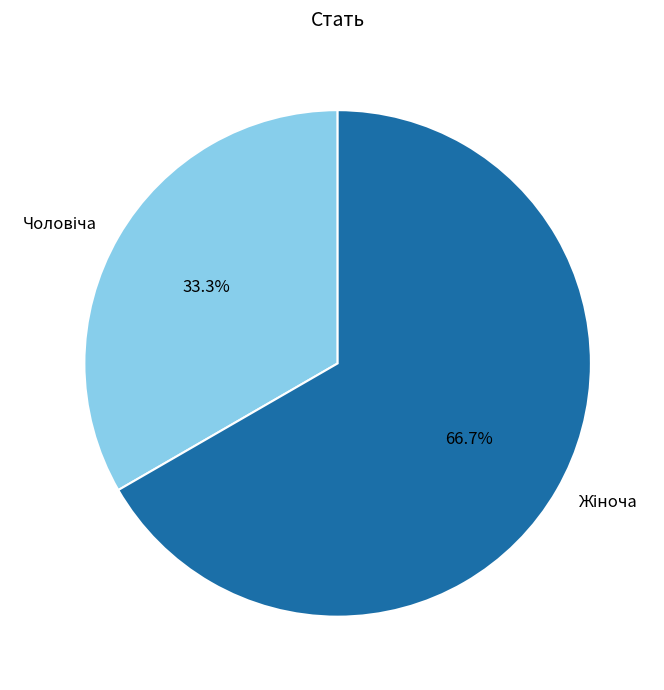

To the nearest percent, what percentage of the pie is Жіноча?

67%